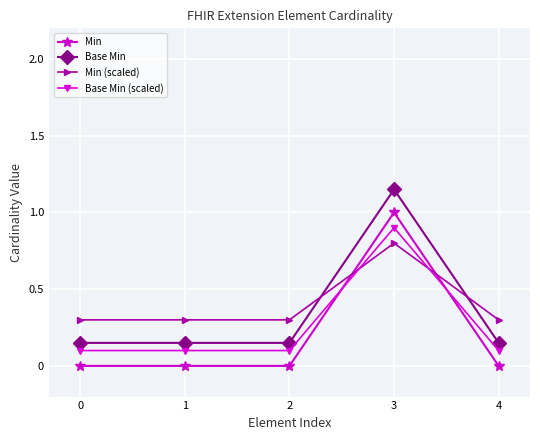

At which label does Min reach its peak?

3